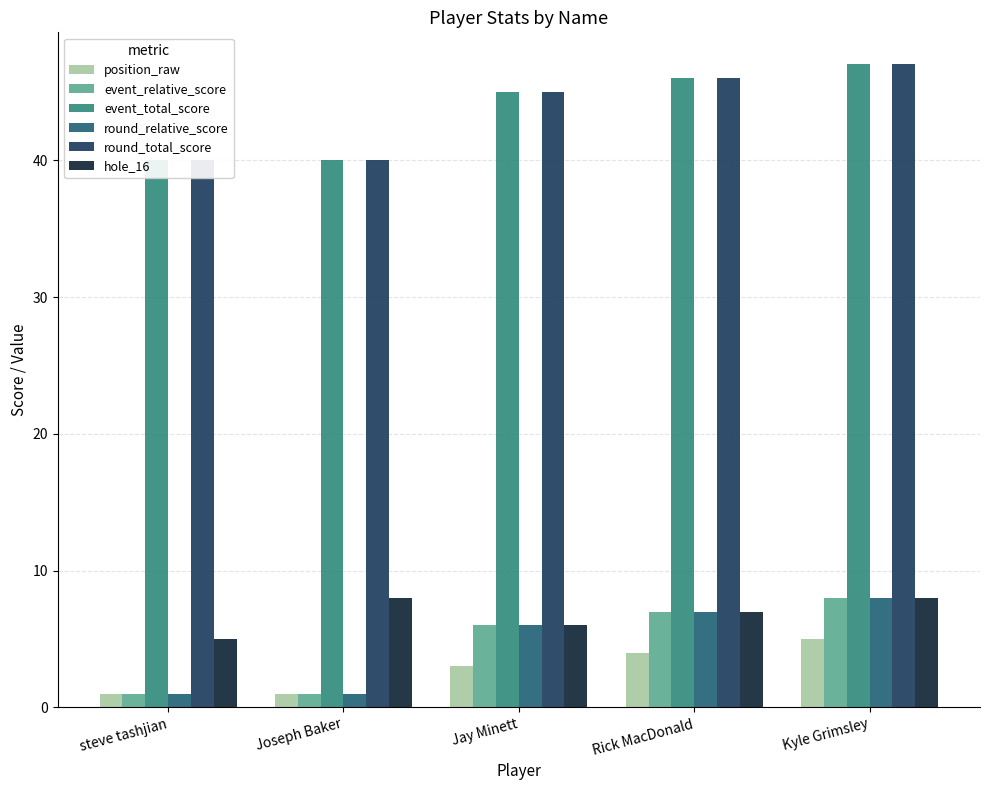

How many series are shown in this chart?

6